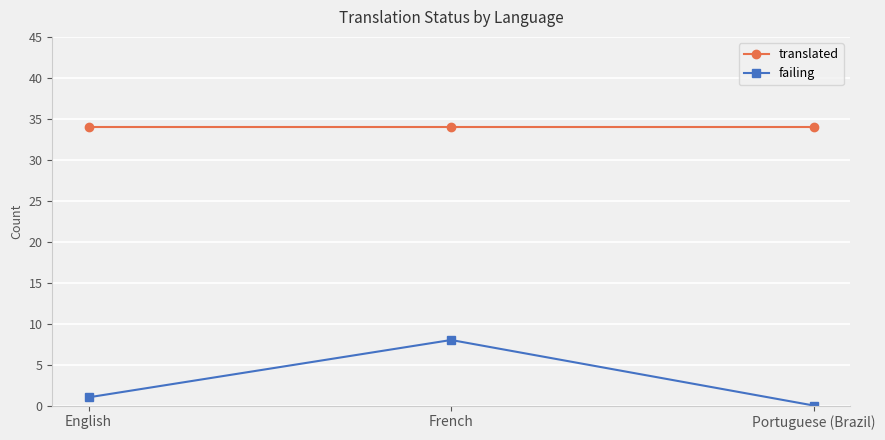

Rank the series by their average value, from highest to lowest.

translated, failing